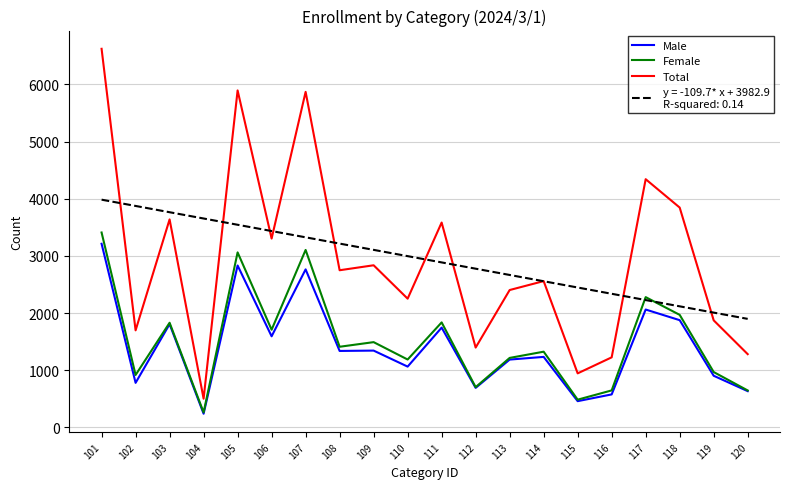

What is the difference between the highest and lowest values at 105?

3061.0